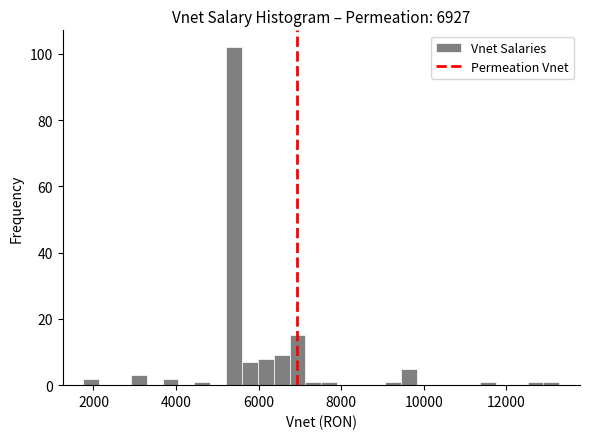

Around what value on the x-axis is the tallest bar? Give the approximate position of its centre, as read against the axis.

5400